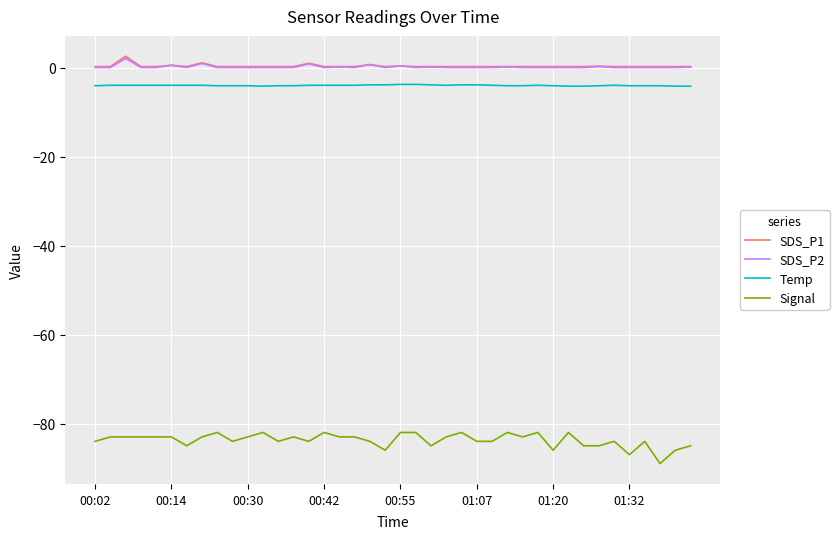

True or false: SDS_P2 and Signal intersect in this chart.

False